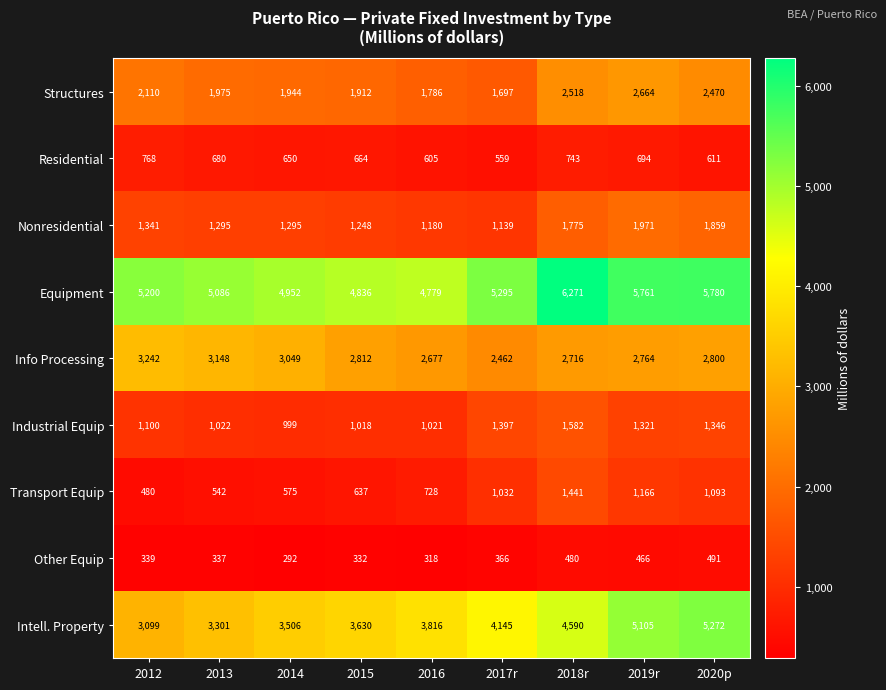

At how many categories does at least one series exceed 5291?

4